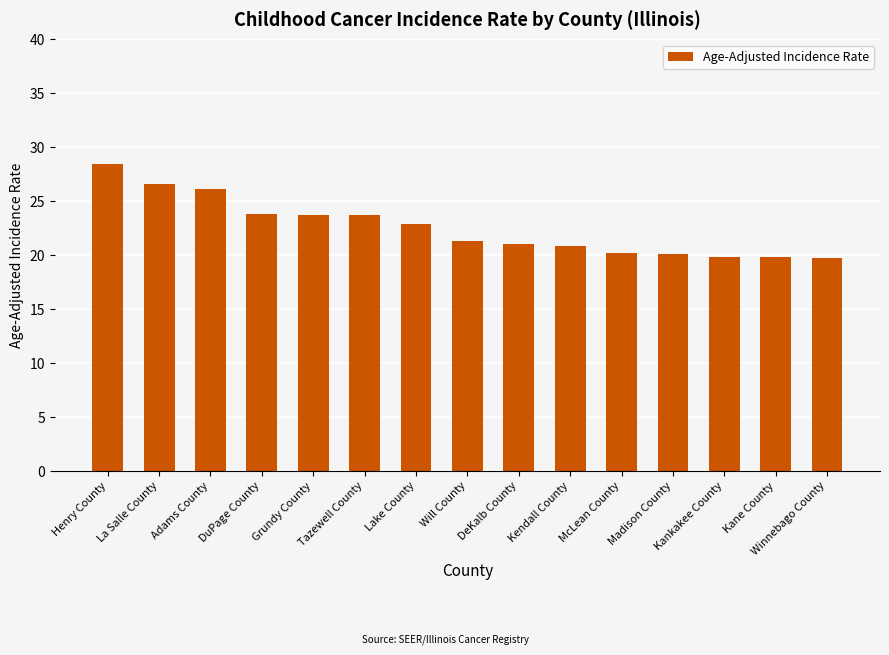

How many bars are there in total?

15